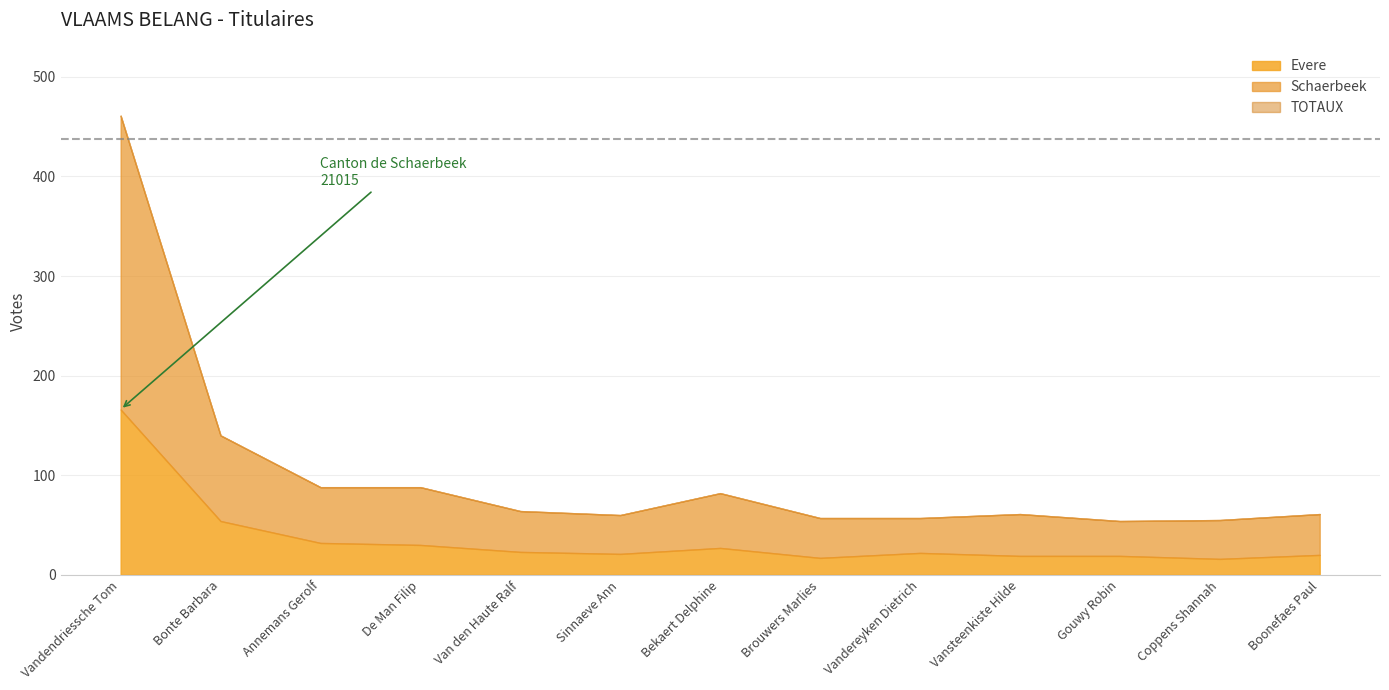

True or false: TOTAUX and Evere cross at least once.

False